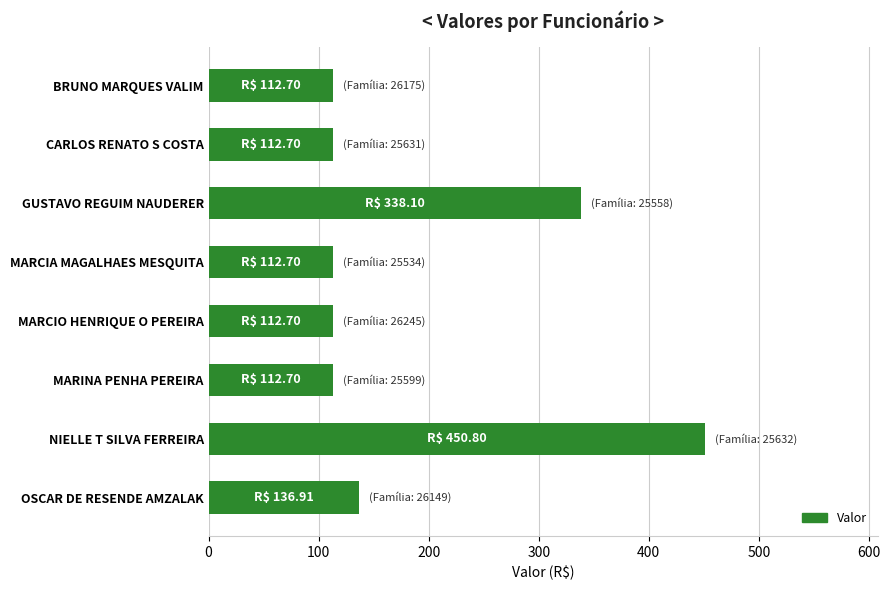

What is the minimum value shown in the chart?

112.7